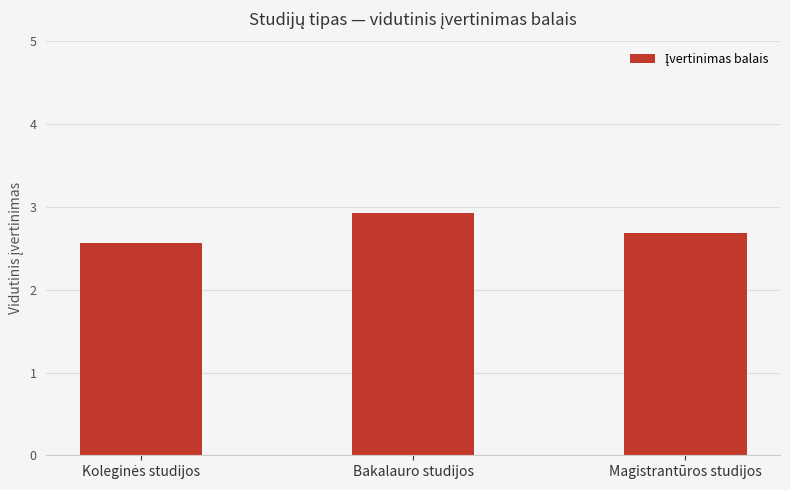

What is the sum of the values at Bakalauro studijos and Magistrantūros studijos?

5.6